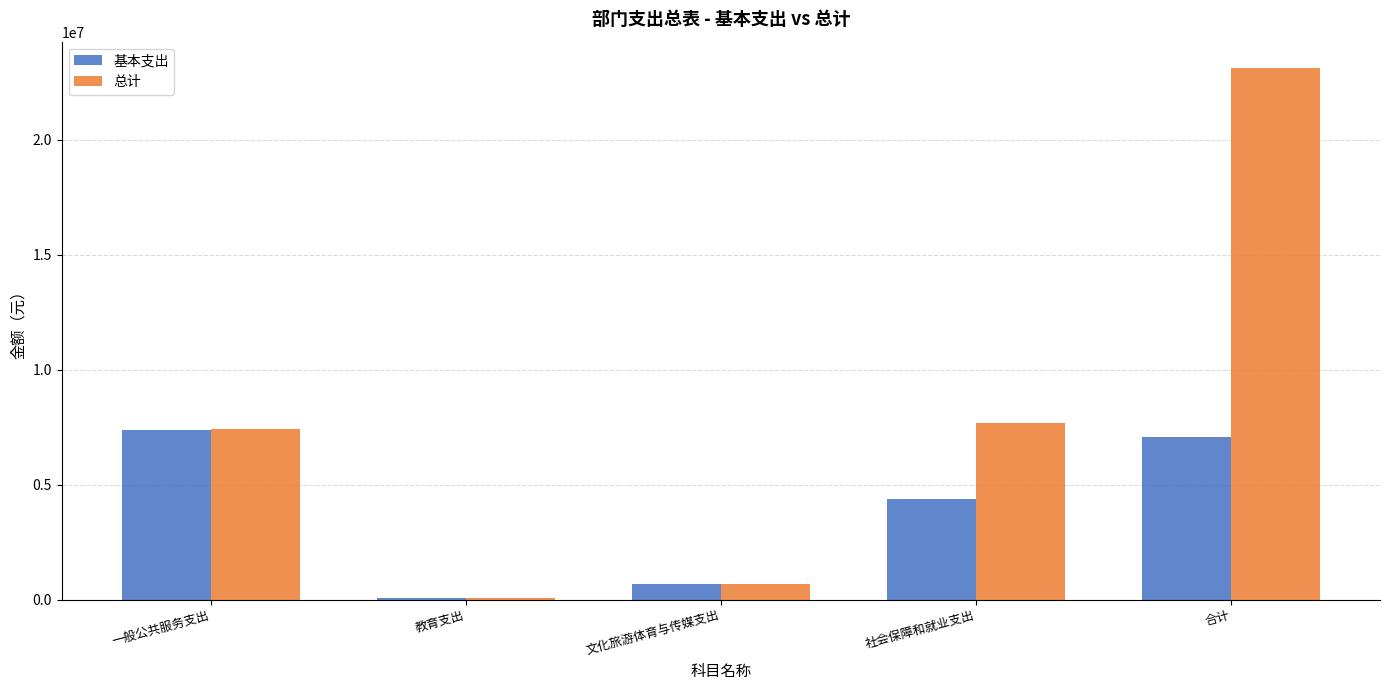

How many data points does each series have?

5